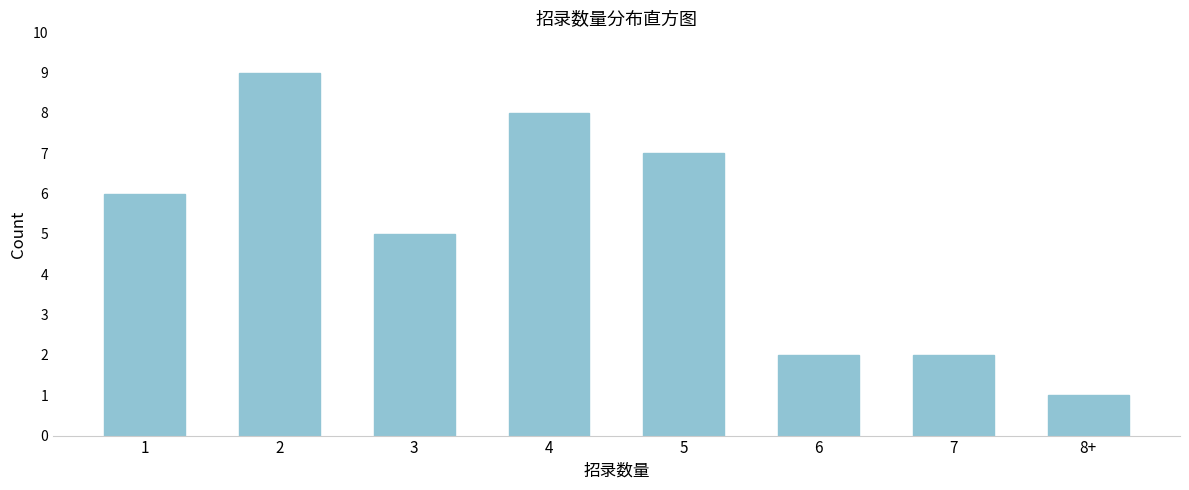

Reading left to right, extract all data points from this chart.

1=6	2=9	3=5	4=8	5=7	6=2	7=2	8+=1